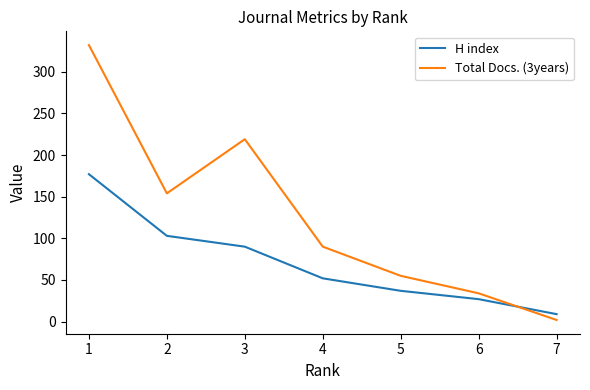

Reading left to right, transcribe all the data shown in this chart.

H index: 1=177	2=103	3=90	4=52	5=37	6=27	7=9
Total Docs. (3years): 1=332	2=154	3=219	4=90	5=55	6=34	7=2